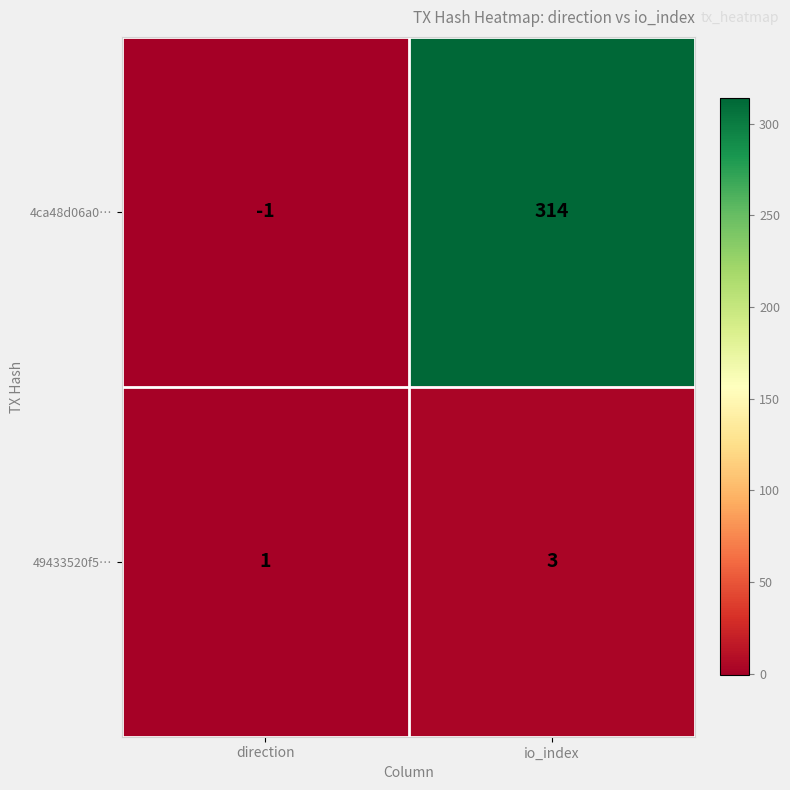

Reading right to left, transcribe all the data shown in this chart.

4ca48d06a0…: io_index=314	direction=-1
49433520f5…: io_index=3	direction=1